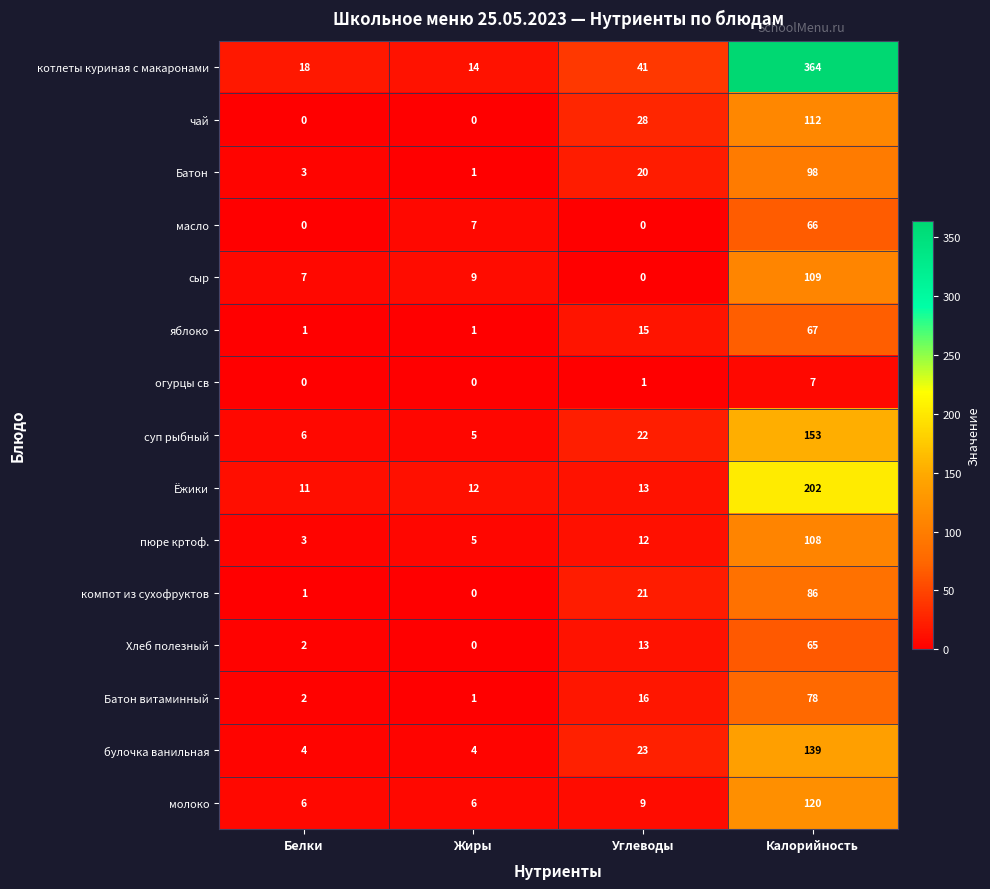

What is the total value across all series at Углеводы?

234